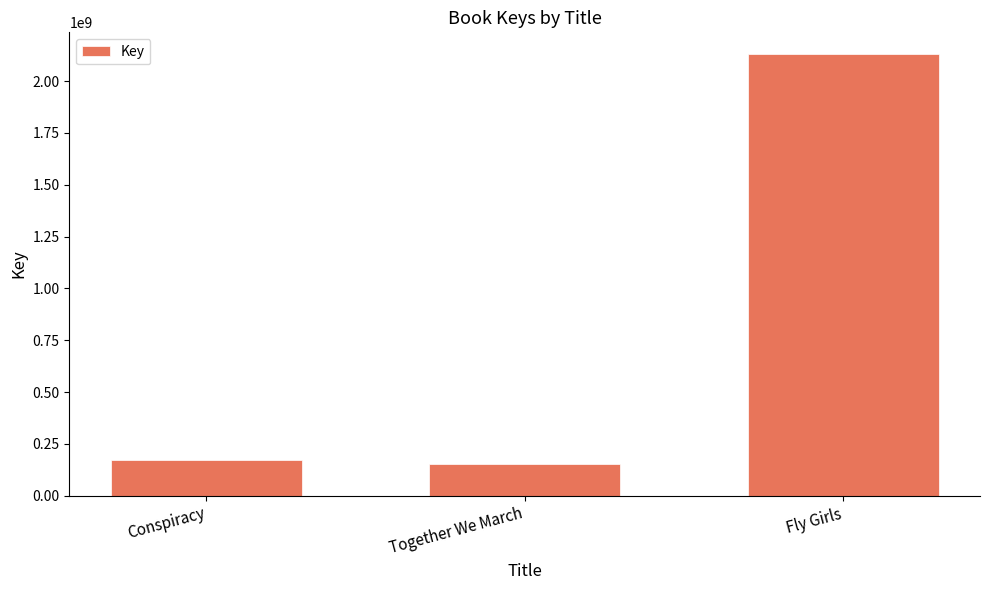

Count the number of categories in the chart.

3